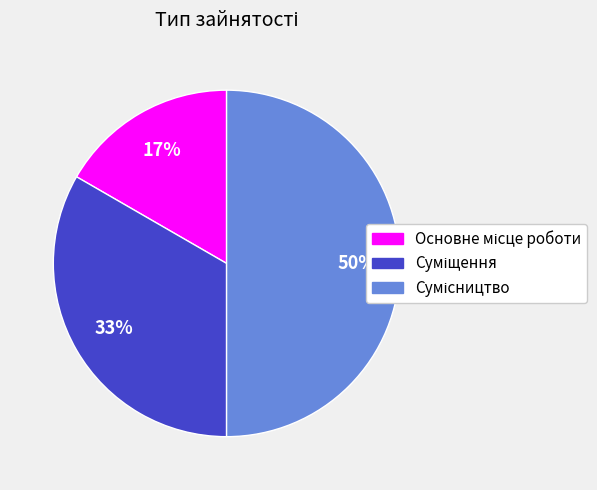

To the nearest percent, what is the difference between the largest and smallest slice percentages?

33%